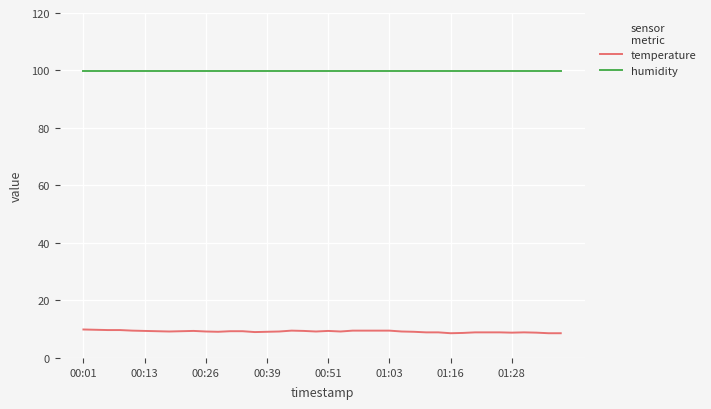

True or false: temperature and humidity intersect in this chart.

False